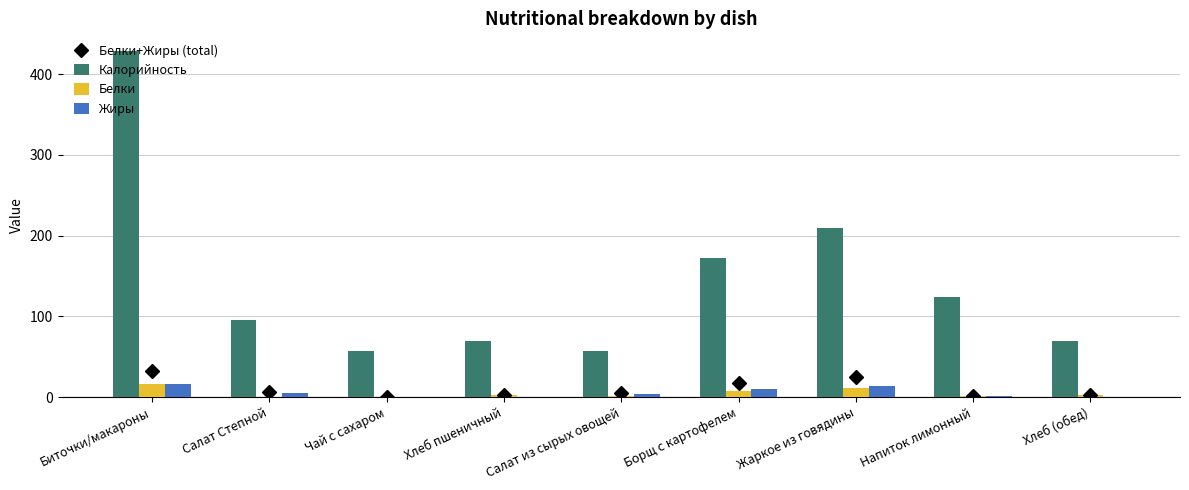

What position from the right is Чай с сахаром?

7